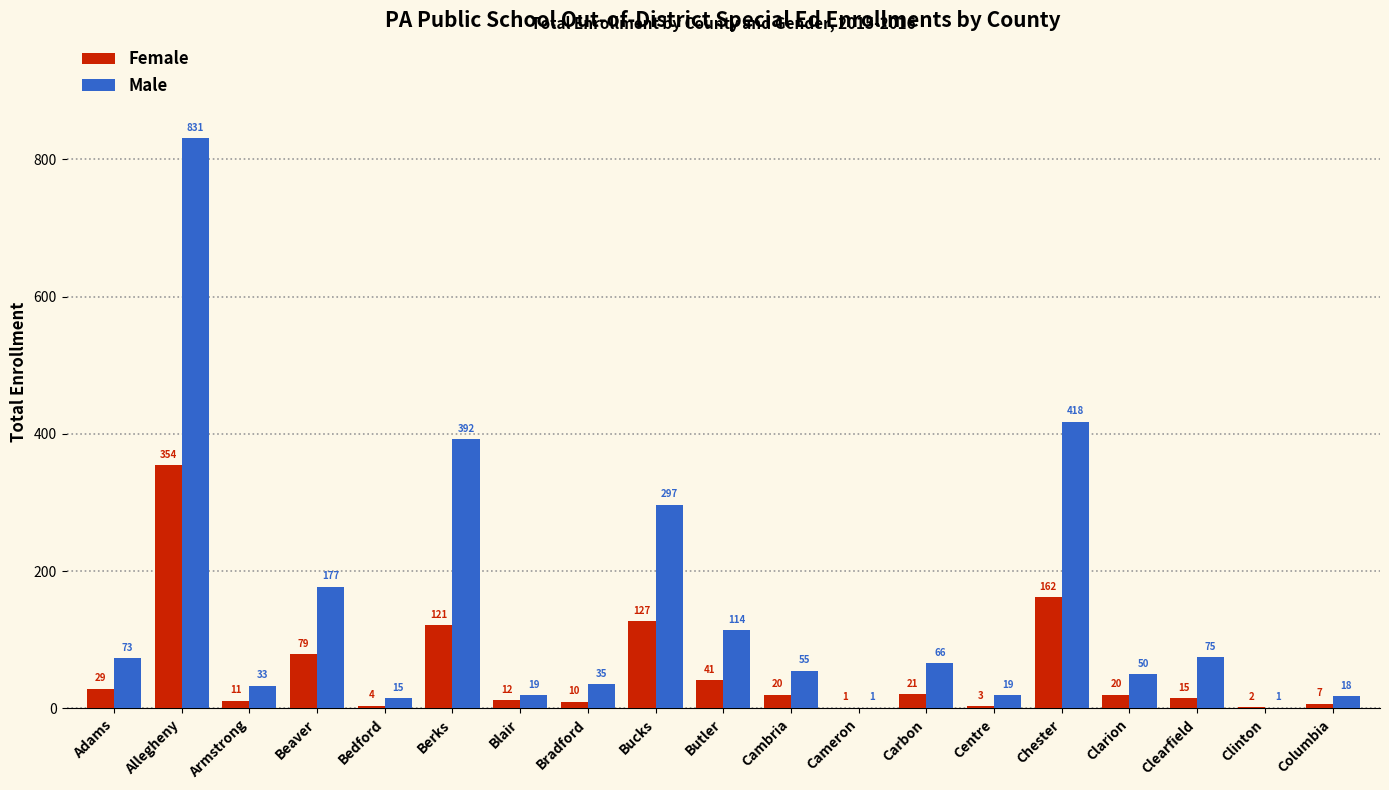

What is the sum of the Female values at Chester and Bucks?

289